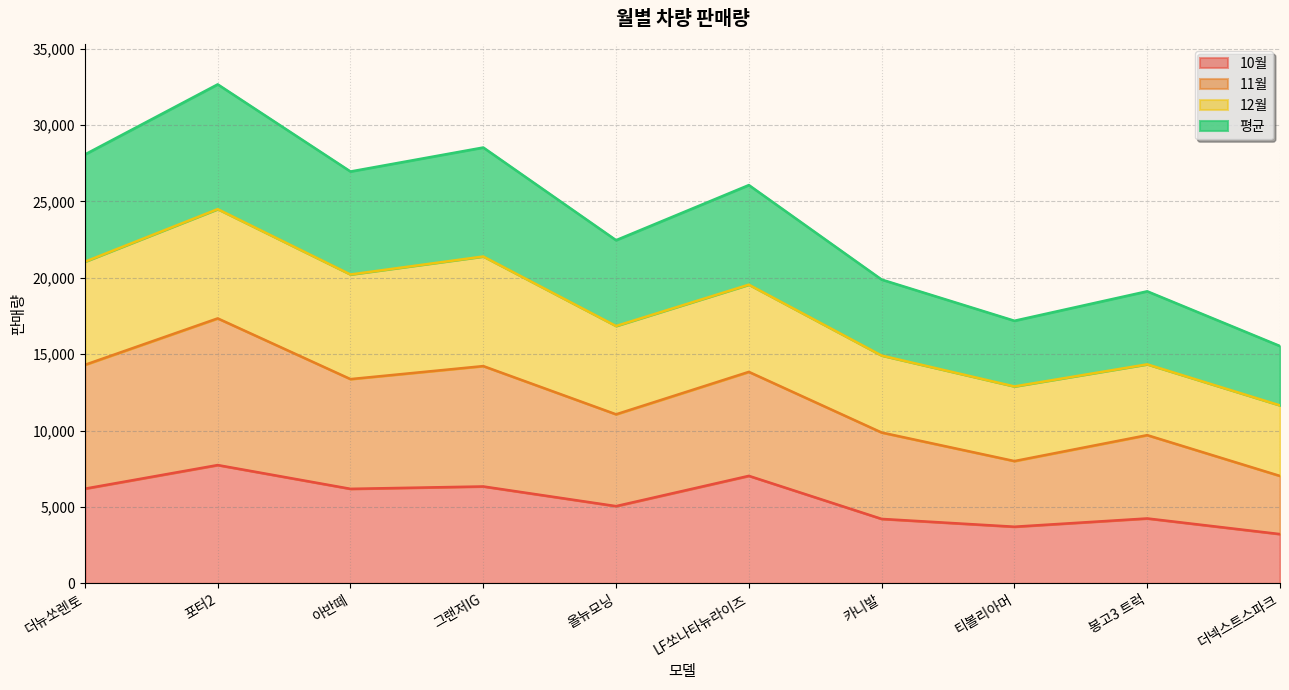

What is the sum of the 10월 values at 더넥스트스파크 and 더뉴쏘렌토?

9428